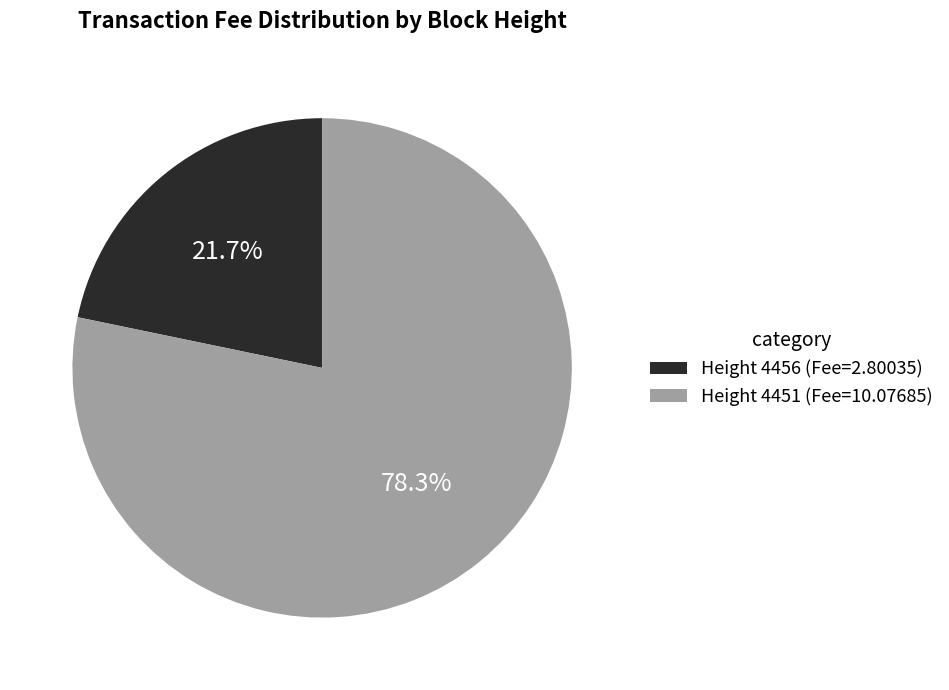

How many segments does this pie chart have?

2